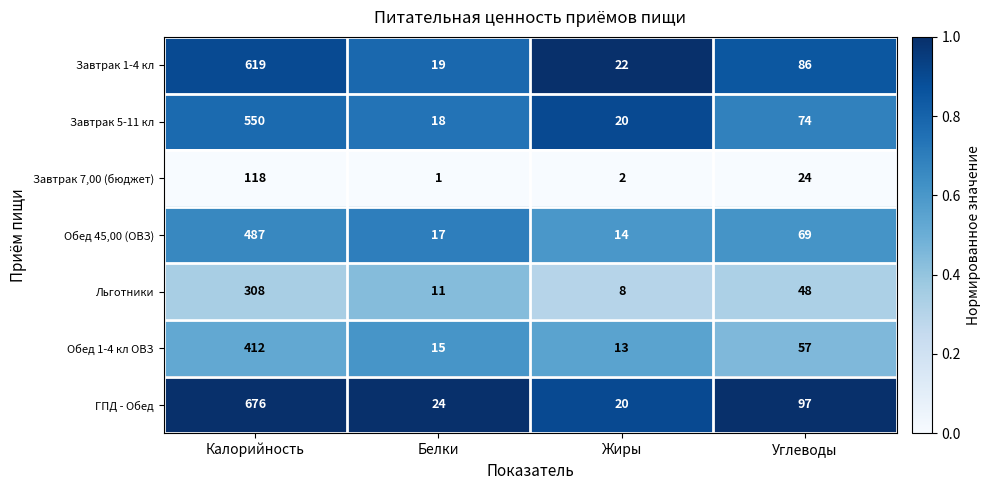

What is the total value across all series at Углеводы?

455